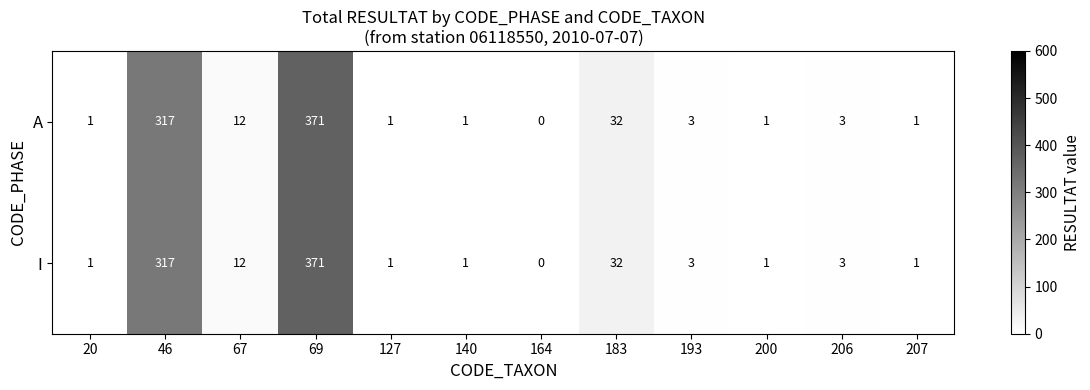

The A series shows 5 at 193. True or false?

False